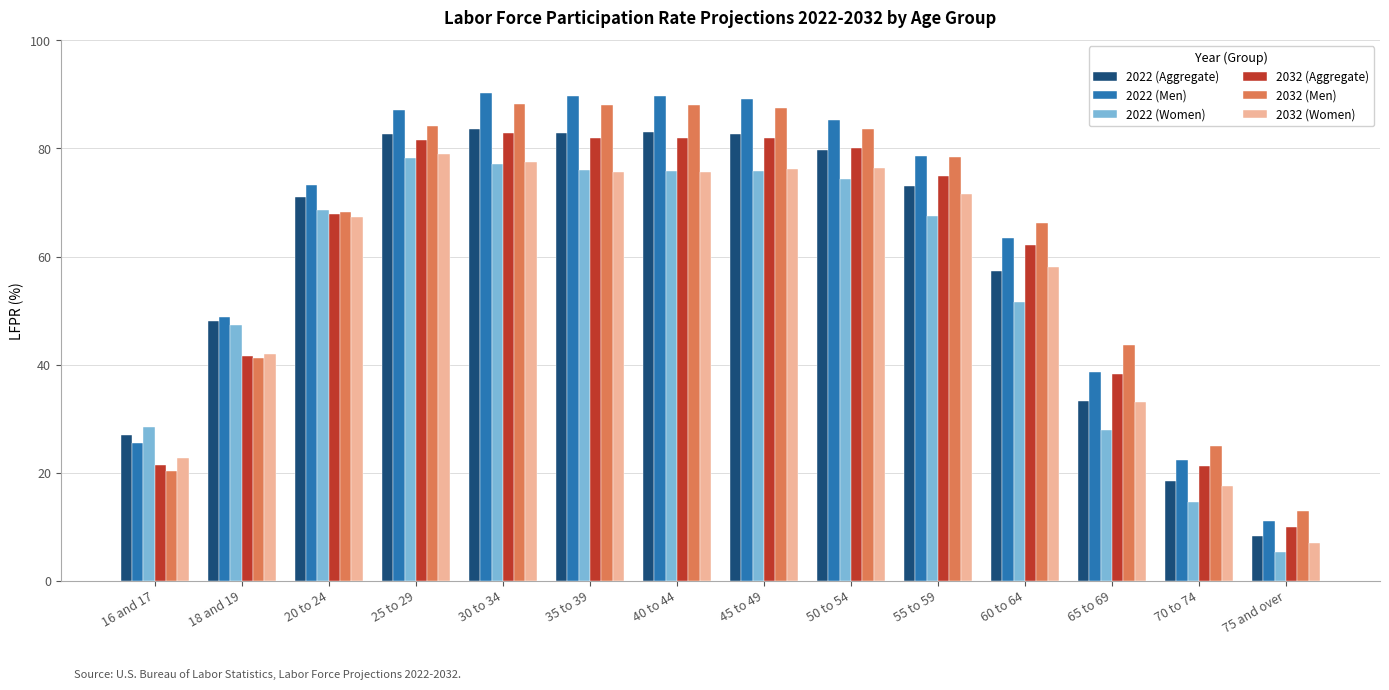

What is the value of the 2022 (Aggregate) bar at the 13th from the left?

18.4